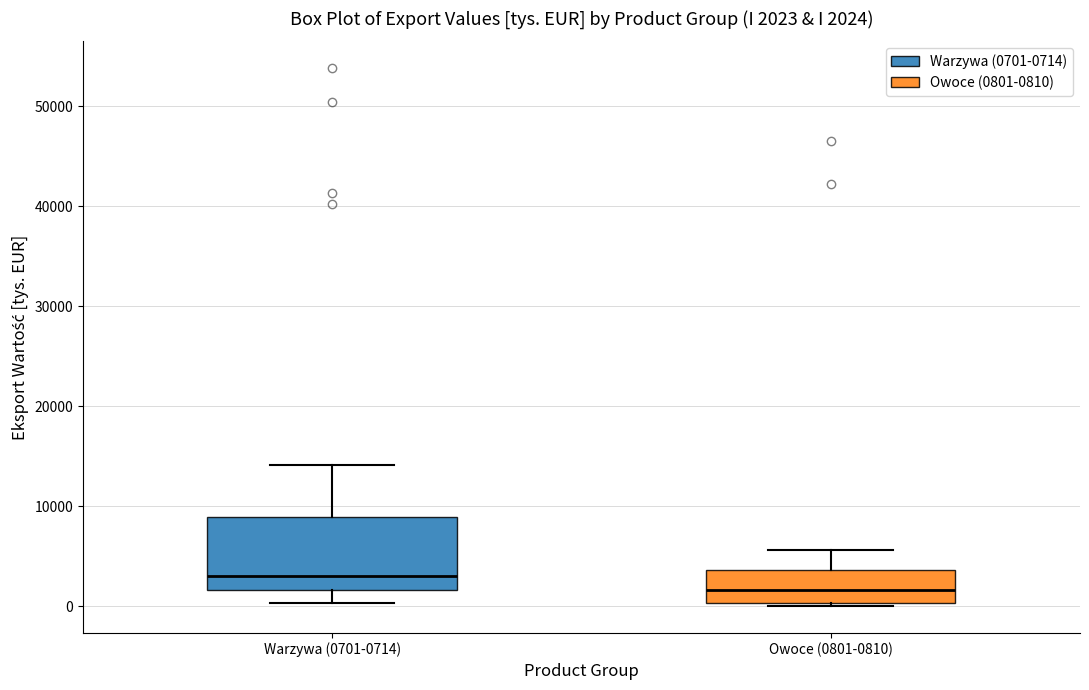

Which box's median line is the lowest?

Owoce (0801-0810)